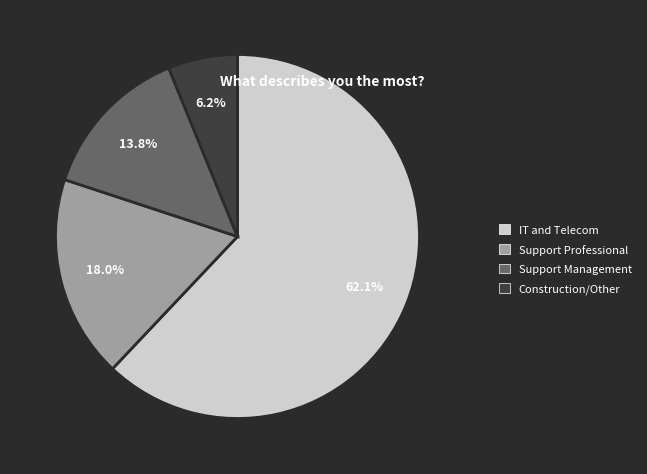

Rank the categories by value from lowest to highest.

Construction/Other, Support Management, Support Professional, IT and Telecom